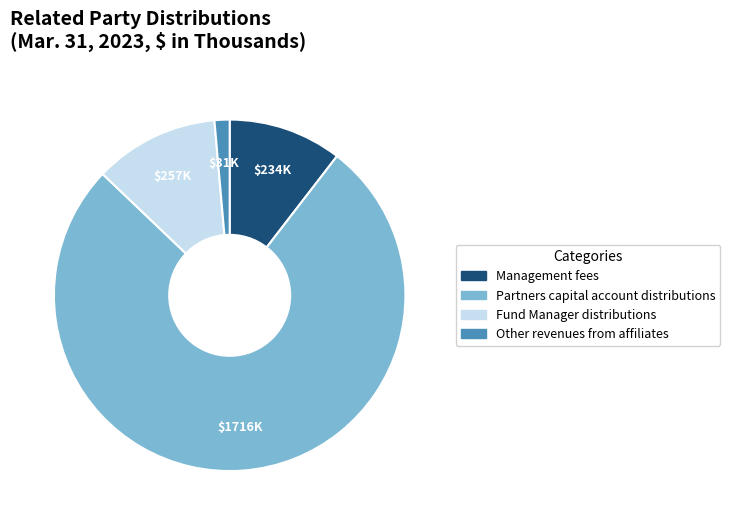

What is the ratio of the value at Management fees to the value at Other revenues from affiliates?

7.5